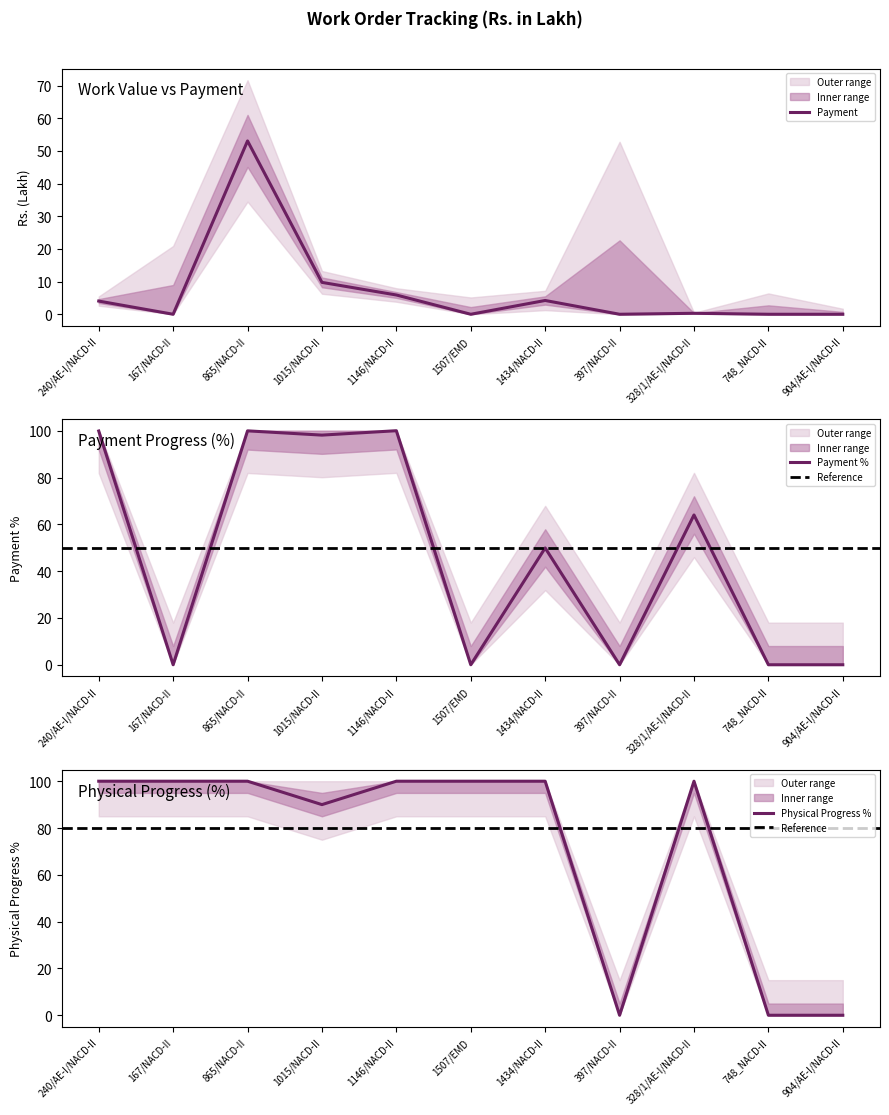

At which category does Payment % reach its first local valley?

167/NACD-II